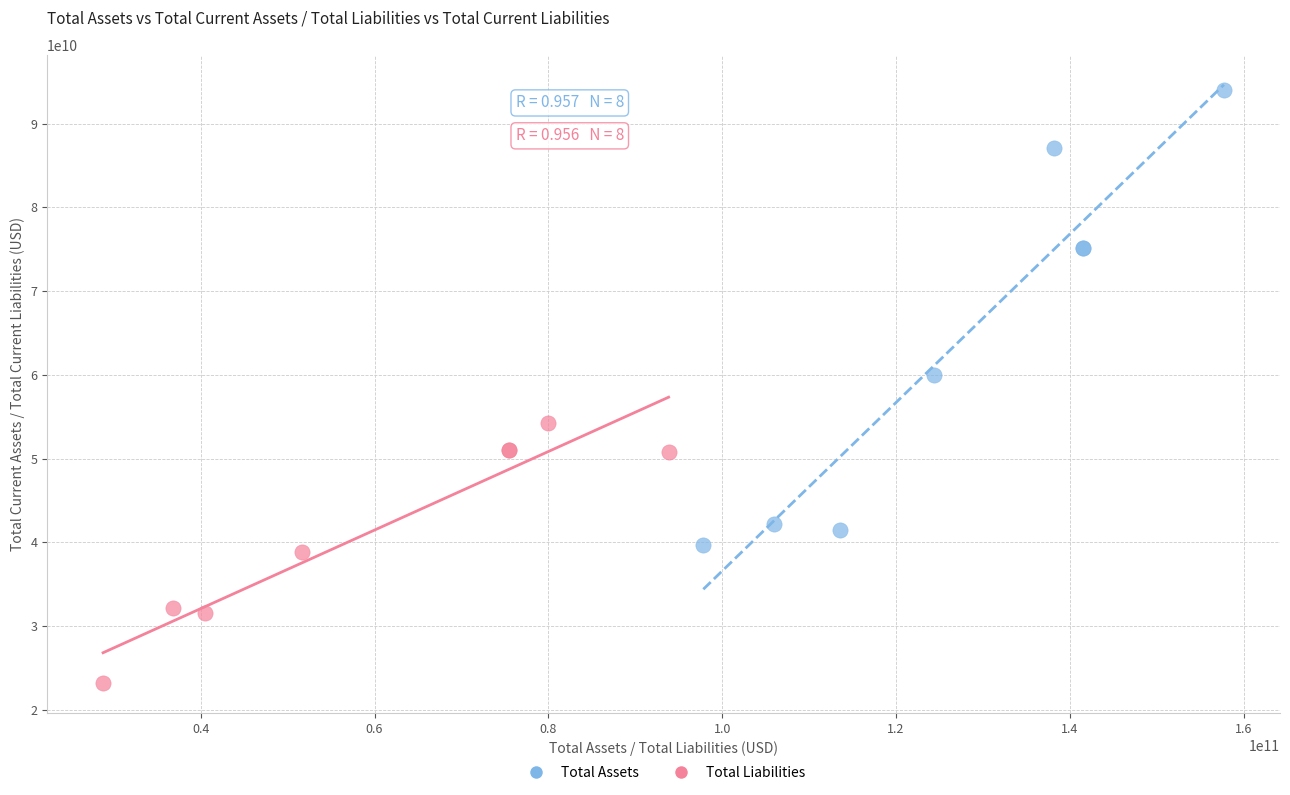

What are all the series names shown in the legend?

Total Assets, Total Liabilities